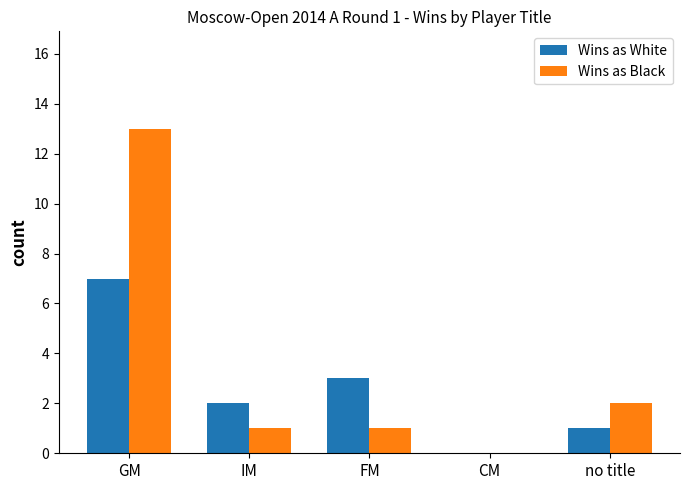

The Wins as White series shows 3 at FM. True or false?

True